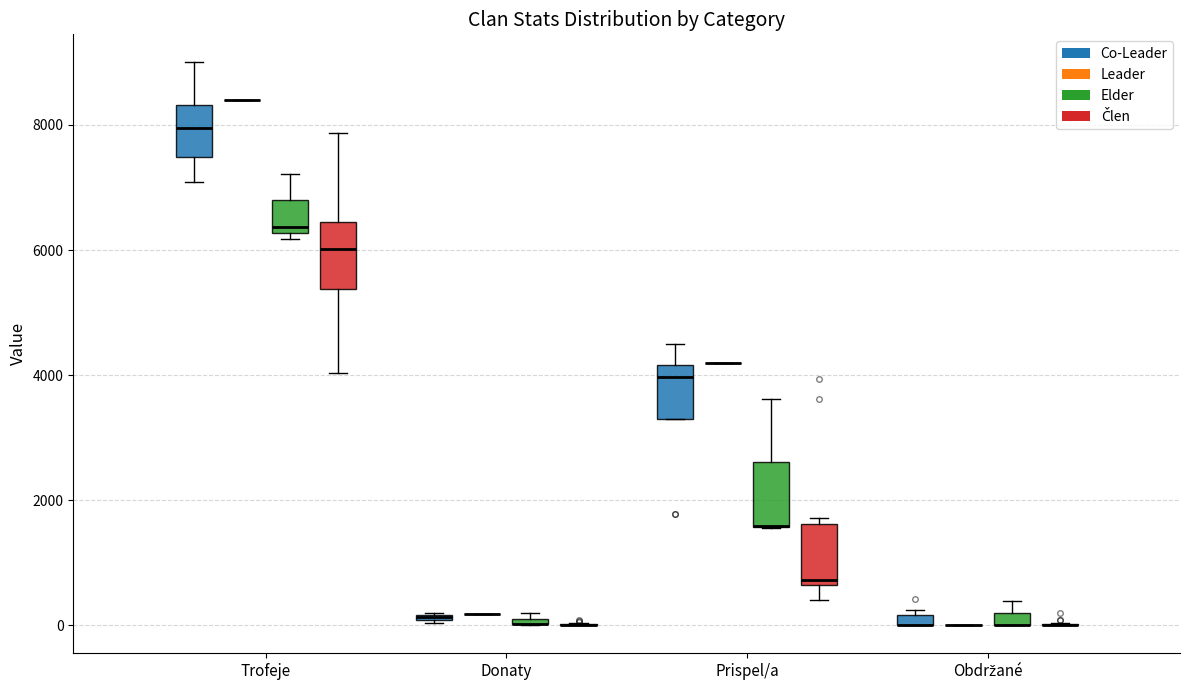

Where is the upper edge of the box for Trofeje (Co-Leader) on the y-axis? The values are not printed on the chart, so give them approximately, as read against the axis.

8400